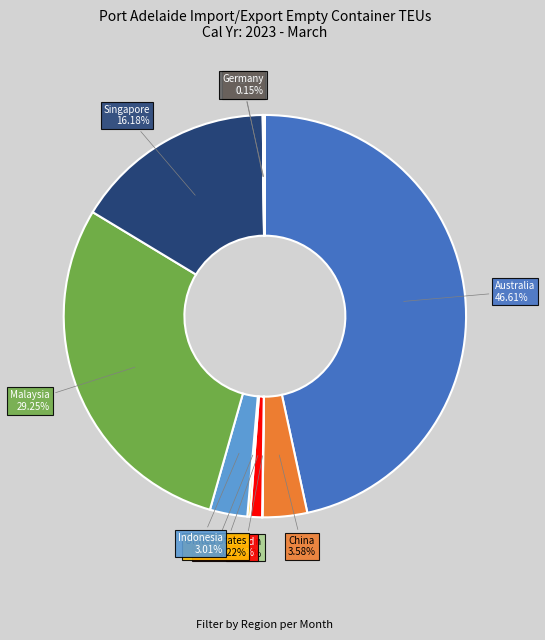

Is there any slice that represents more than half of the pie?

No